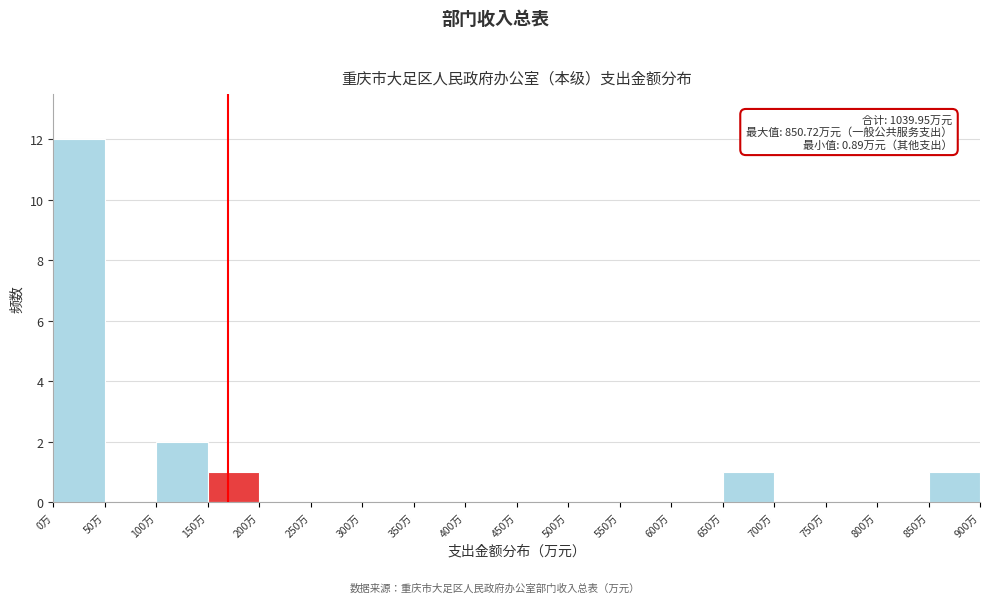

Over which range of the x-axis is the bar tallest?

0 to 50